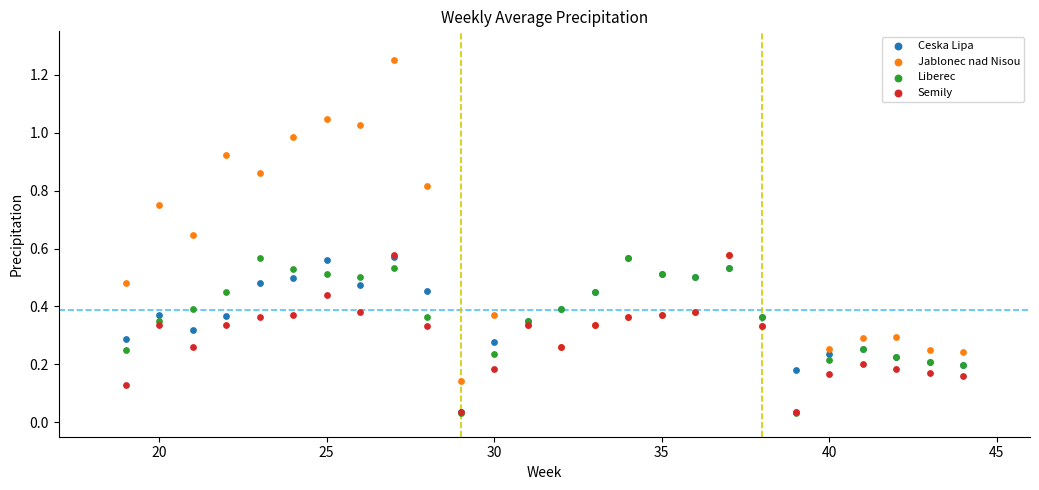

What are all the series names shown in the legend?

Ceska Lipa, Jablonec nad Nisou, Liberec, Semily